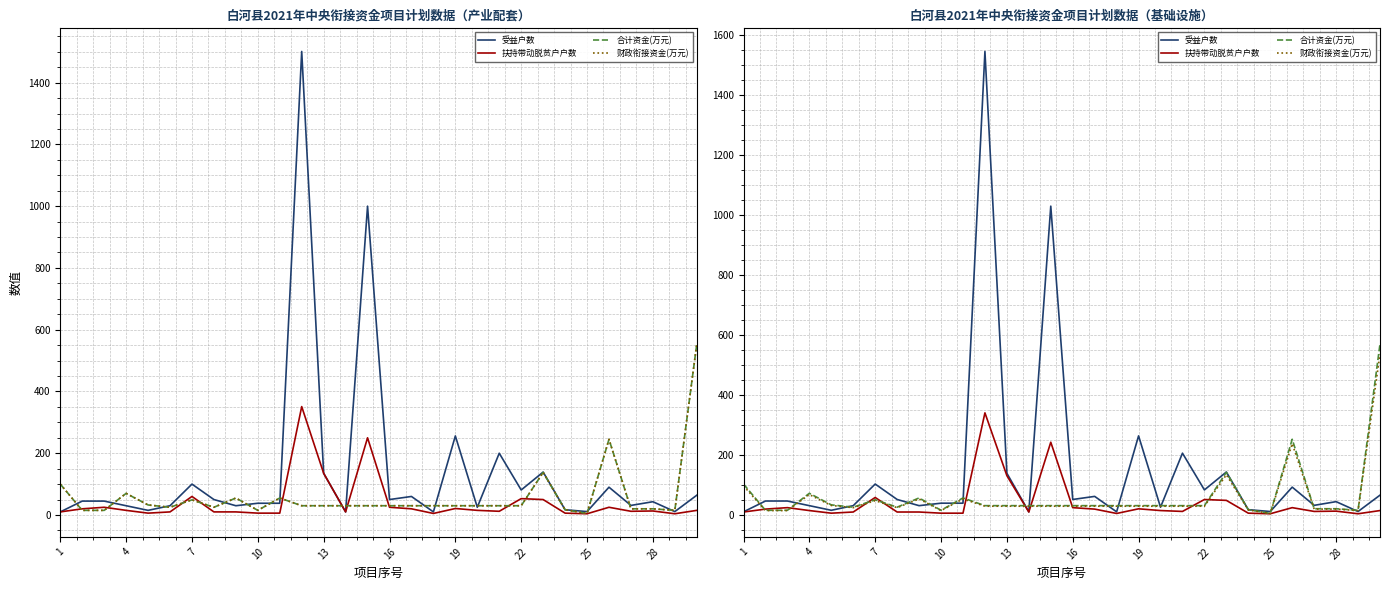

What are all the series names shown in the legend?

受益户数, 扶持带动脱贫户户数, 合计资金(万元), 财政衔接资金(万元)